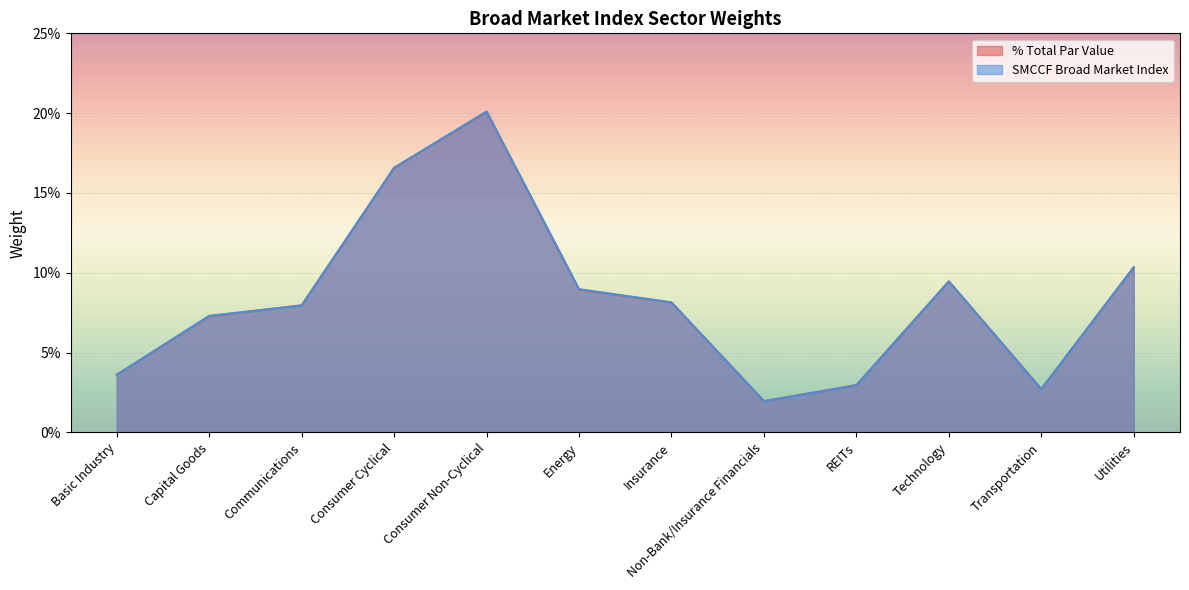

Which category has the highest value across all series?

Consumer Non-Cyclical